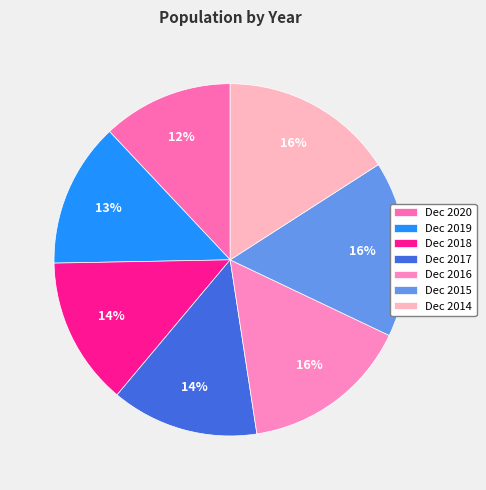

Count the number of slices in the pie.

7